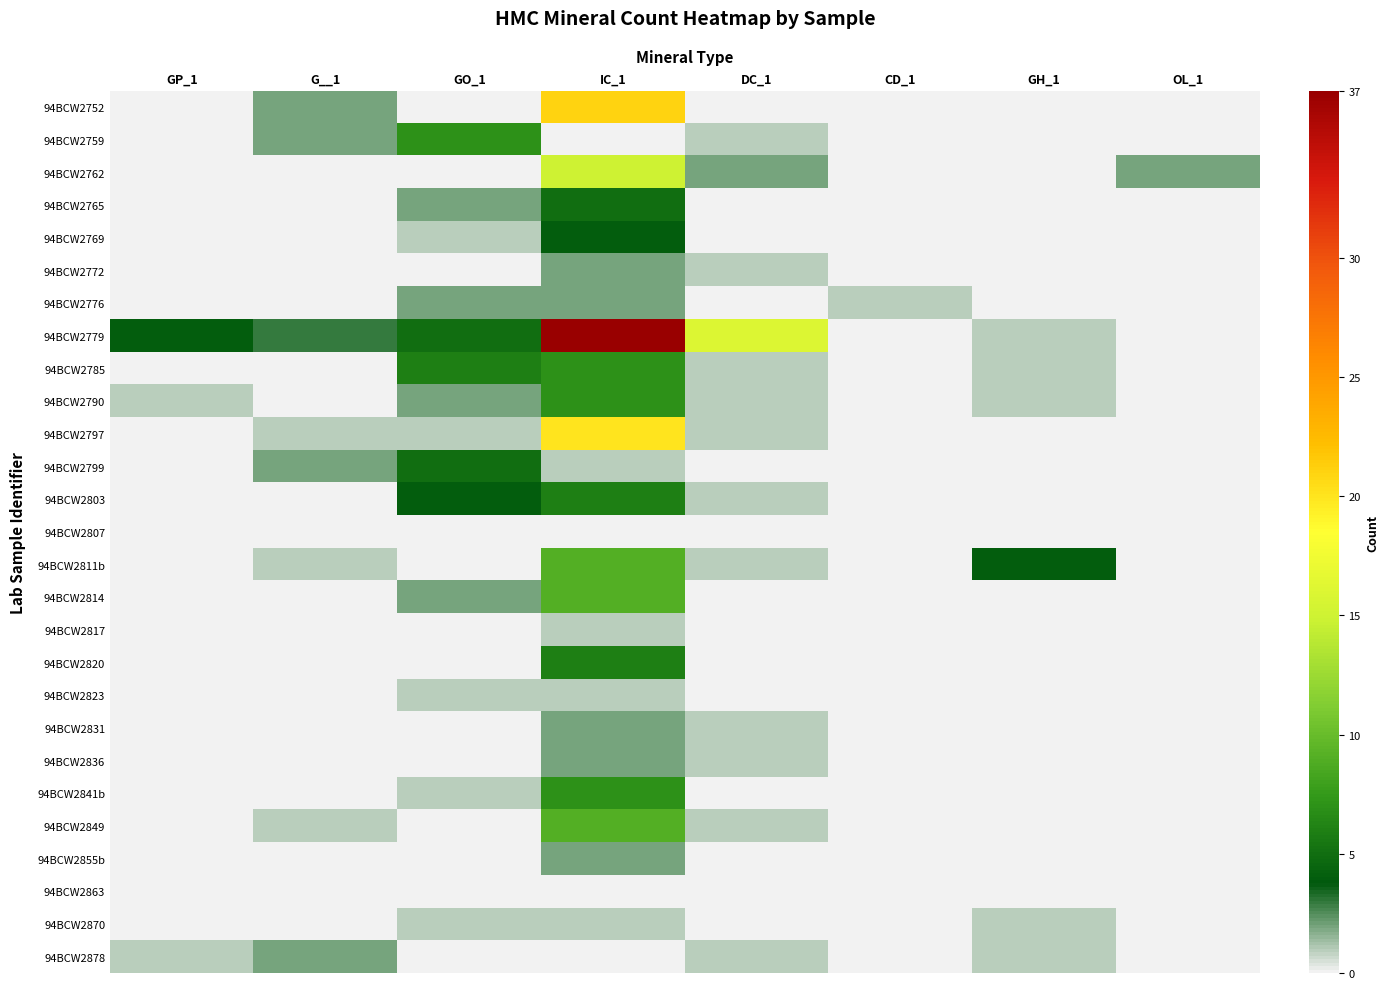

Count the number of categories in the chart.

8